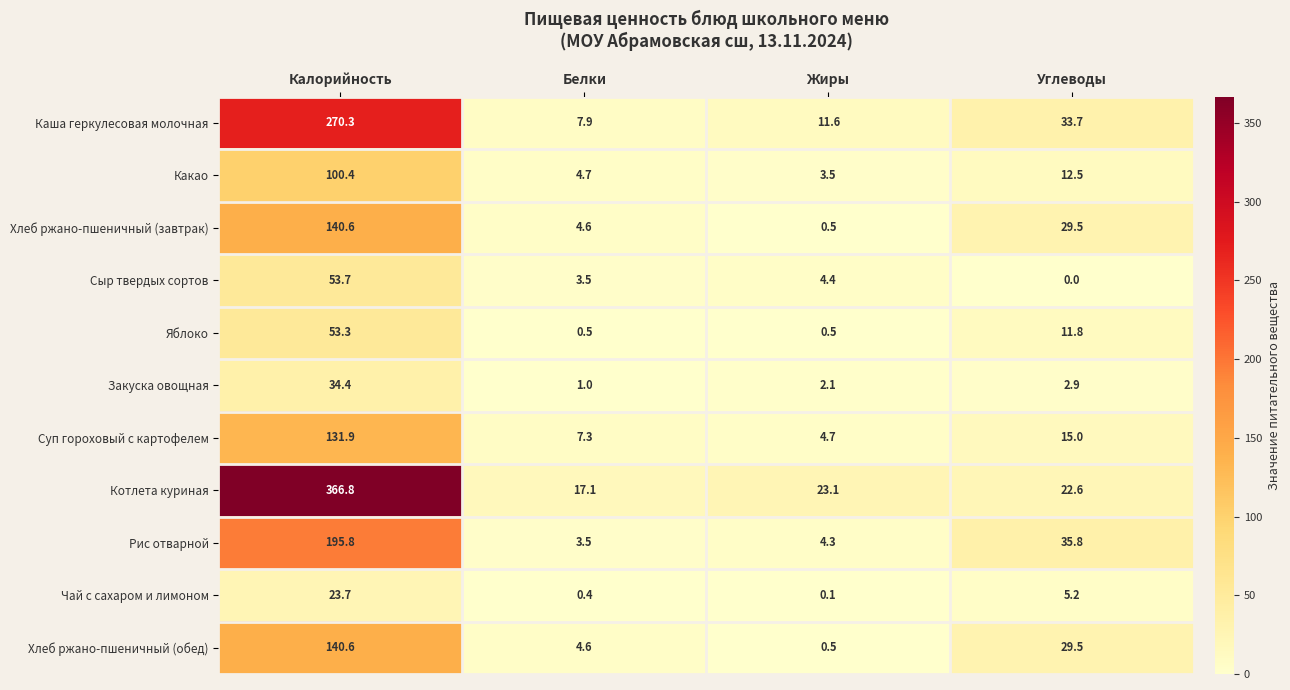

The Хлеб ржано-пшеничный (обед) series shows 46.7 at Углеводы. True or false?

False